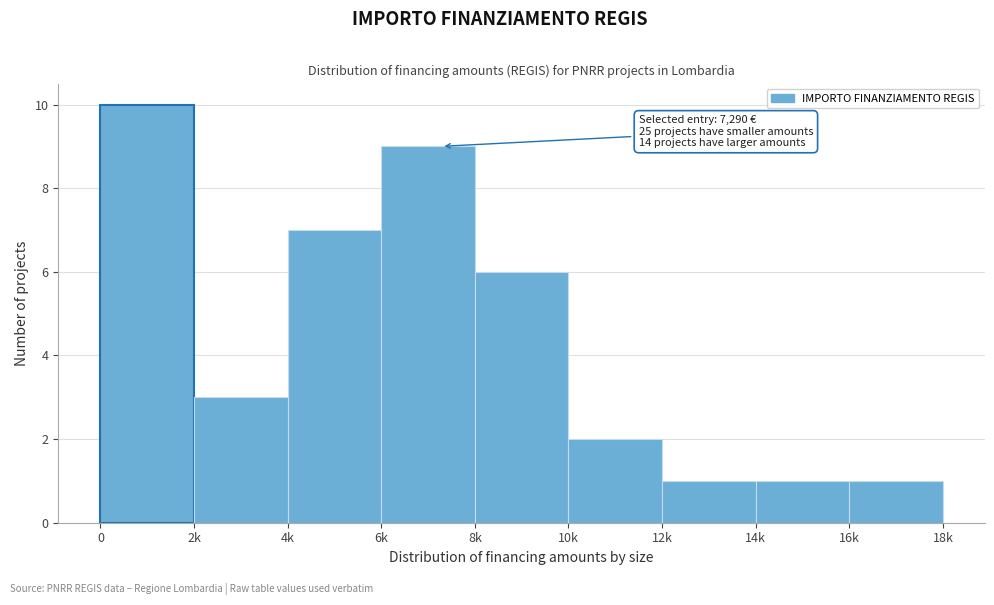

Reading left to right, what are all the values shown in this chart?

0=10	2k=3	4k=7	6k=9	8k=6	10k=2	12k=1	14k=1	16k=1